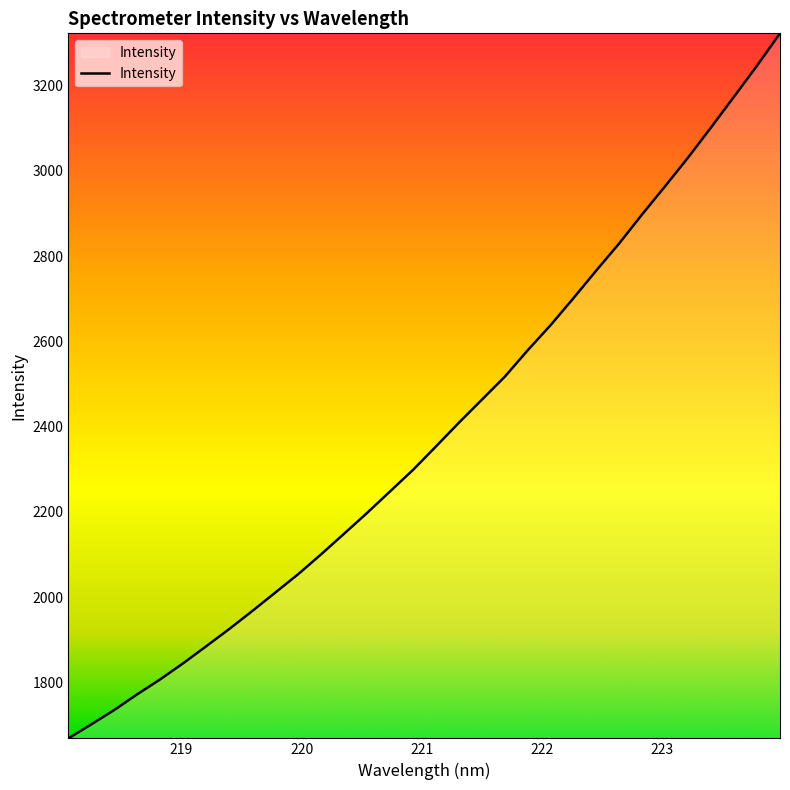

What is the difference between the maximum and minimum values?

1653.6